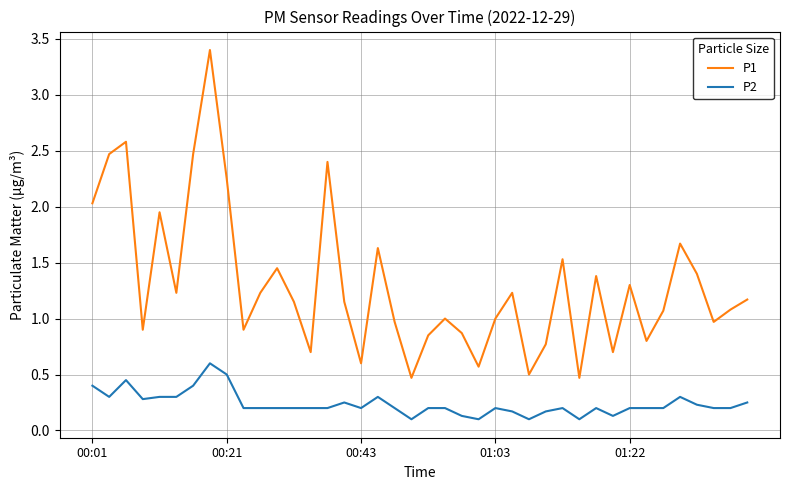

True or false: P1 and P2 cross at least once.

False